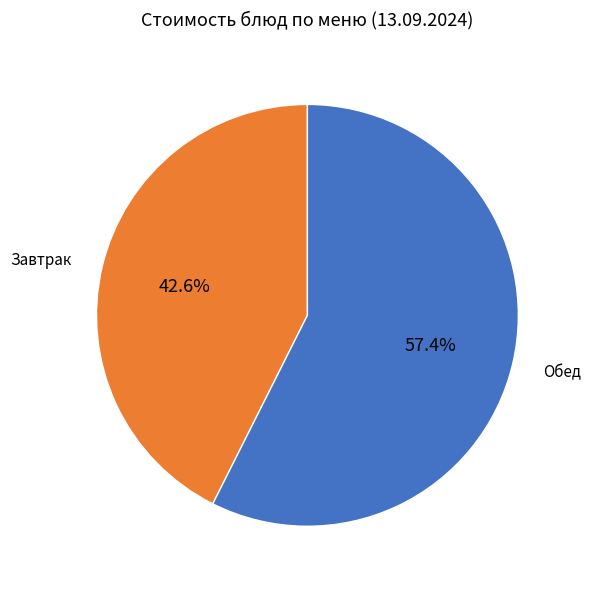

Does any single category account for the majority?

Yes